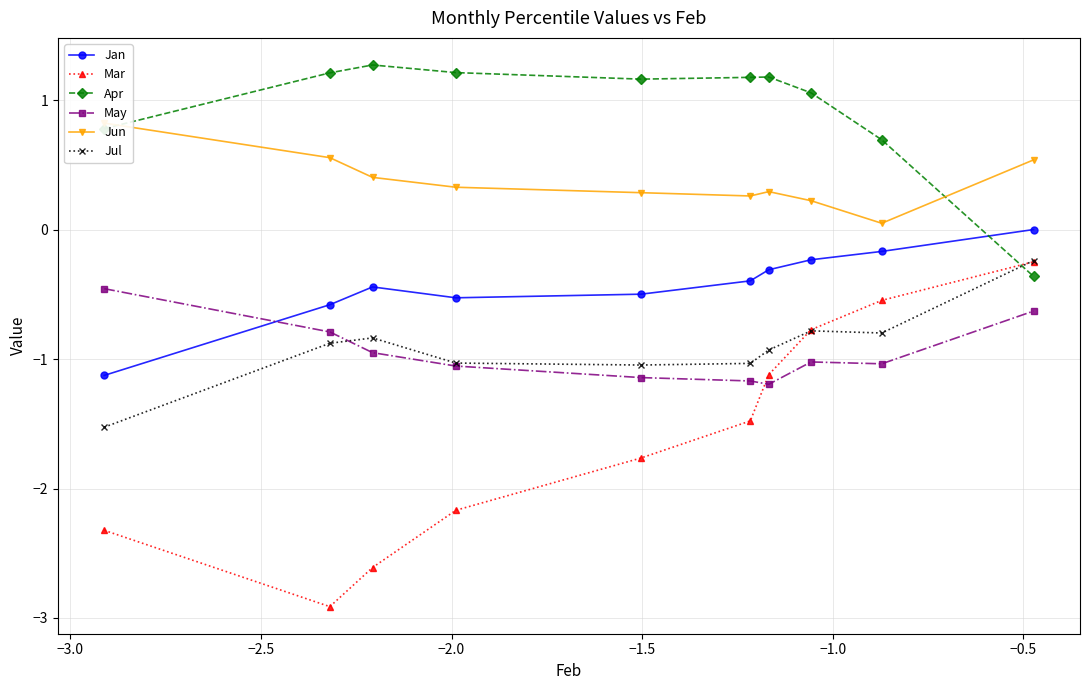

What is the value of the Apr point at the 6th from the left?

1.2